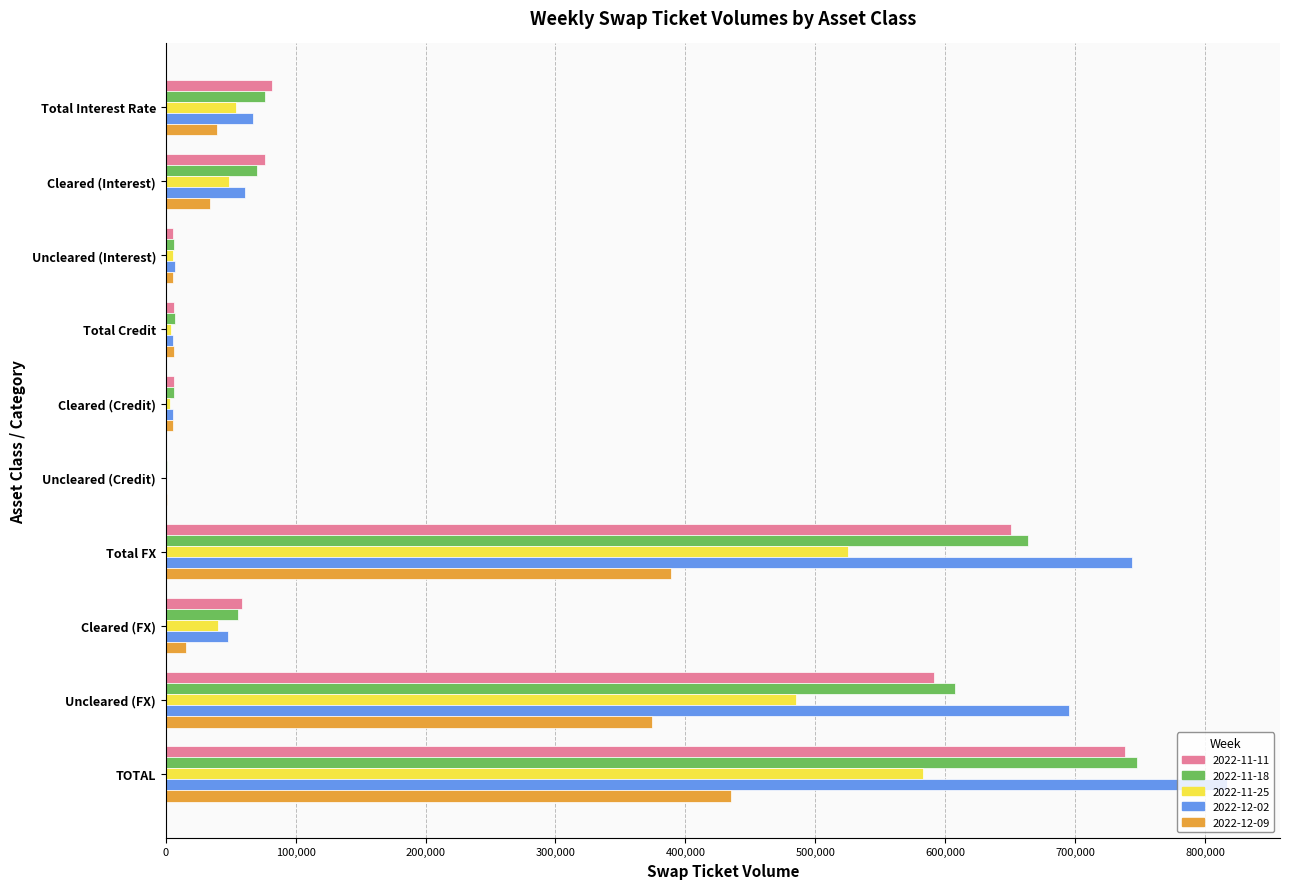

Between Cleared (Credit) and Total FX, which series saw the biggest shift?

2022-12-02